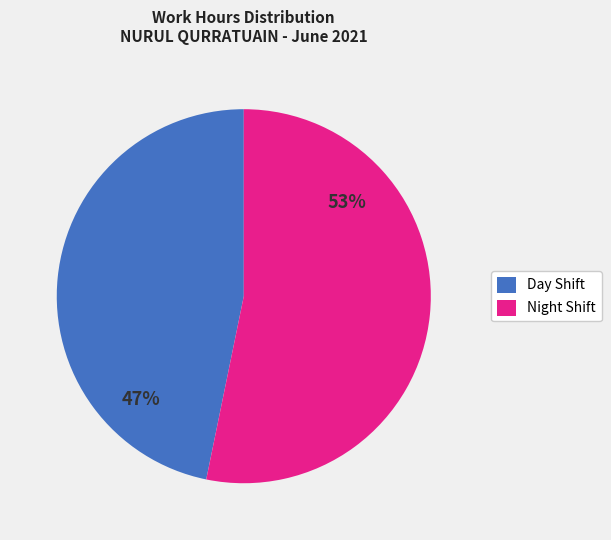

How many segments does this pie chart have?

2